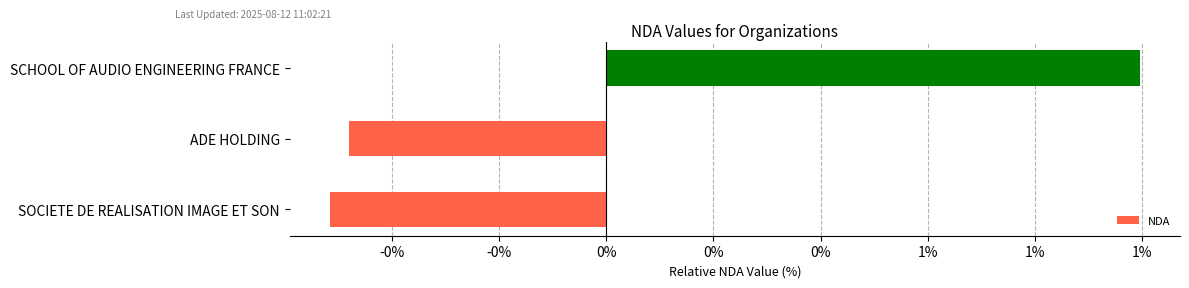

How many values are below zero?

2